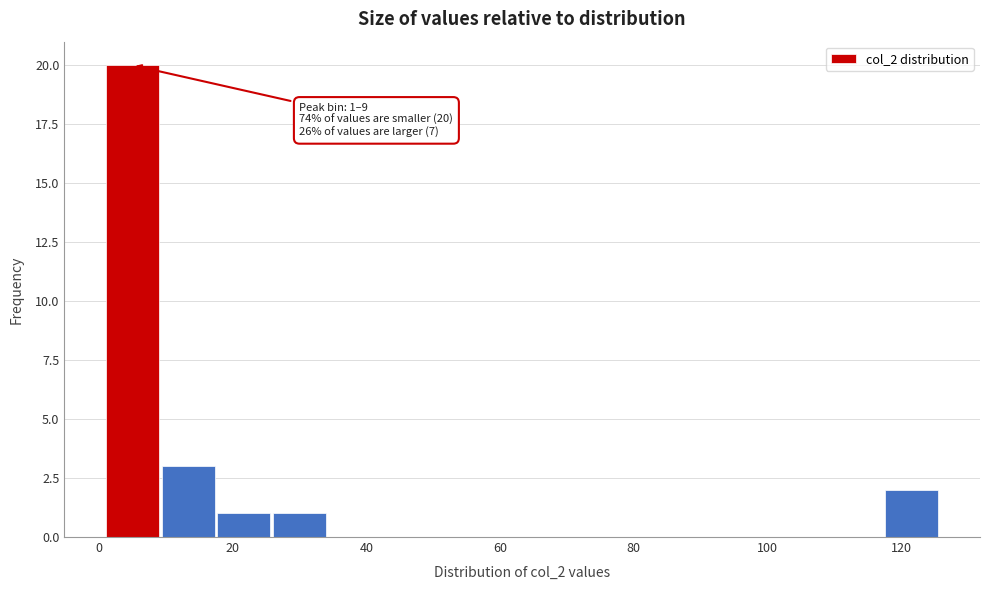

Which range on the x-axis has the tallest bar?

2 to 10